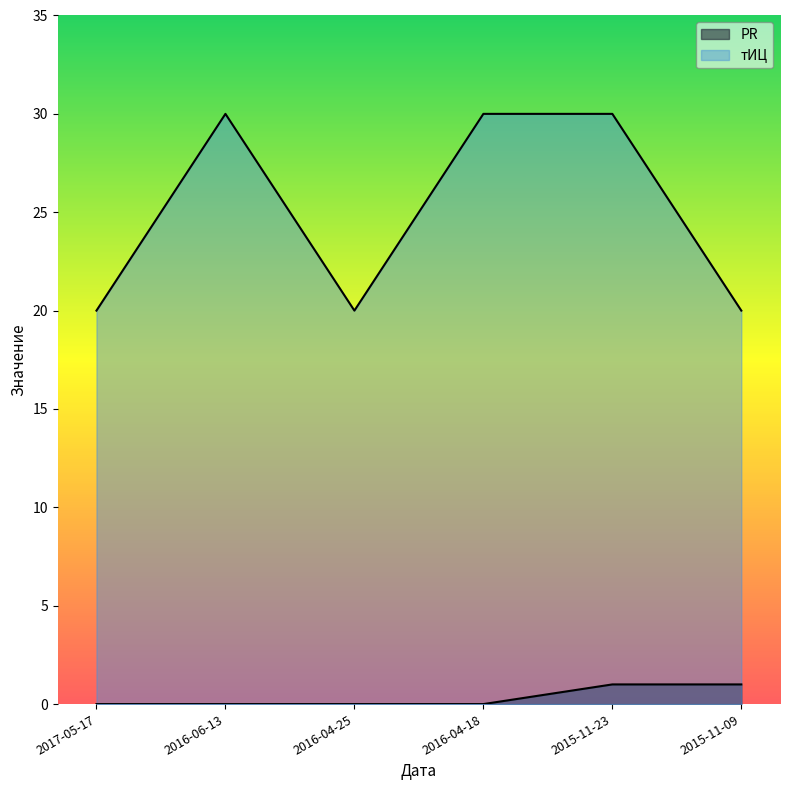

True or false: PR and тИЦ intersect in this chart.

False